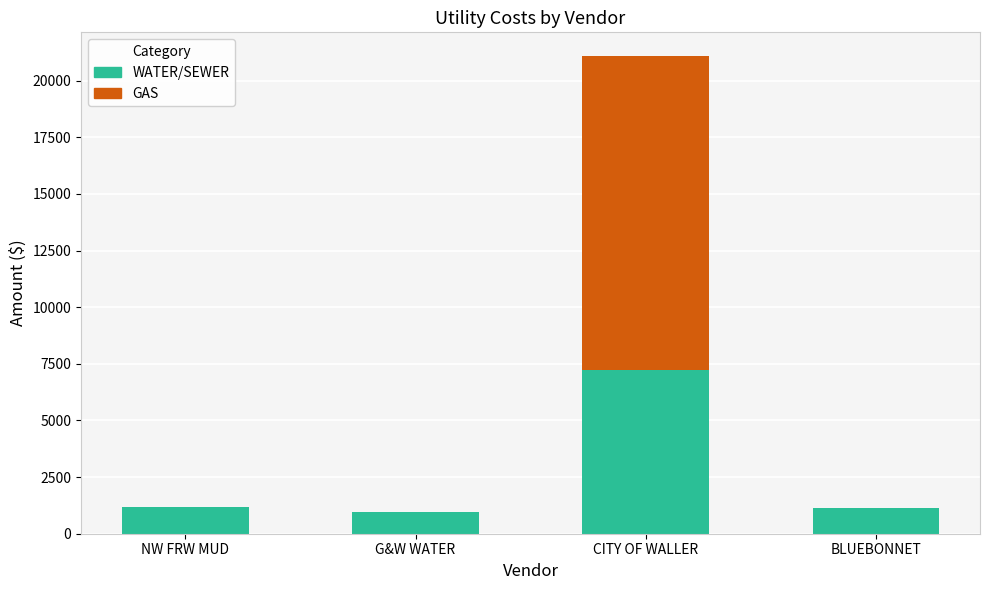

True or false: WATER/SEWER has a value of 7215.6 at CITY OF WALLER.

True